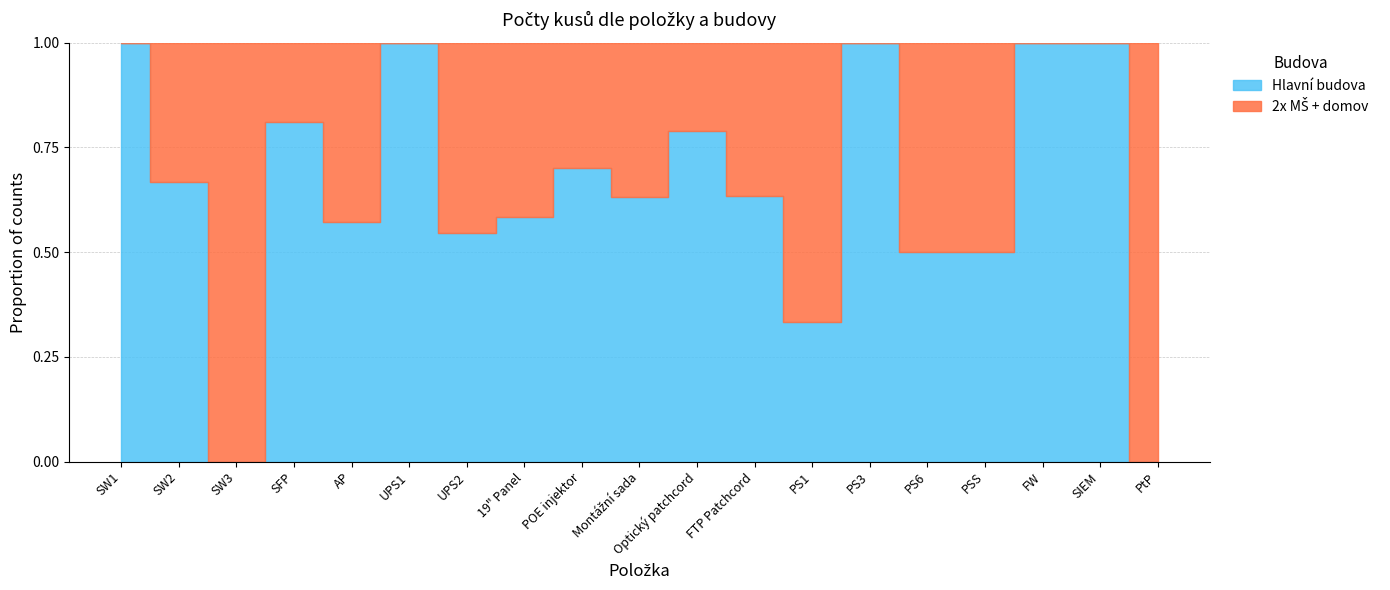

Between which two adjacent categories do Hlavní budova and 2x MŠ + domov first intersect?

SW2 and SW3